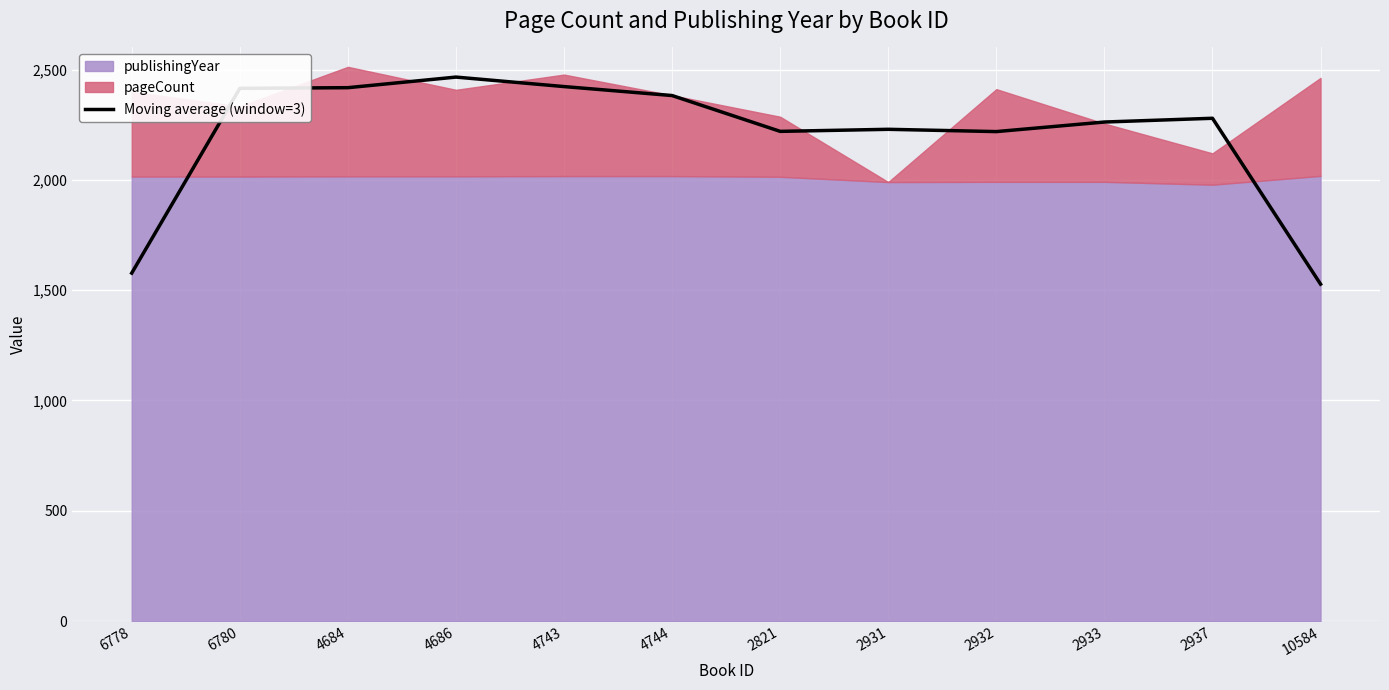

What position from the left is 2821?

7